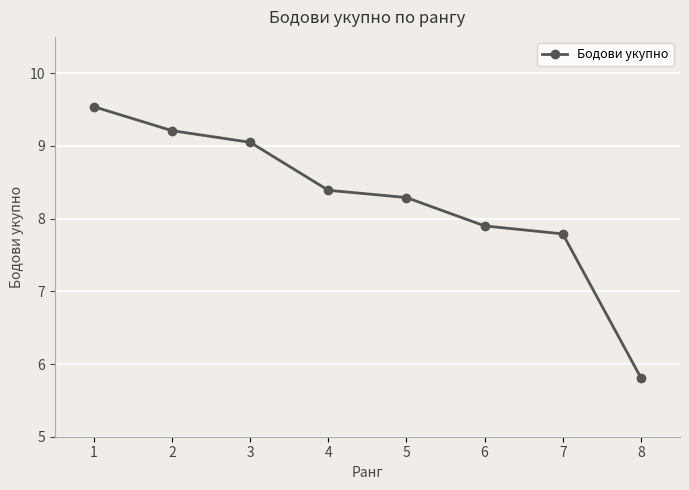

At which label does the data first exceed 8?

1